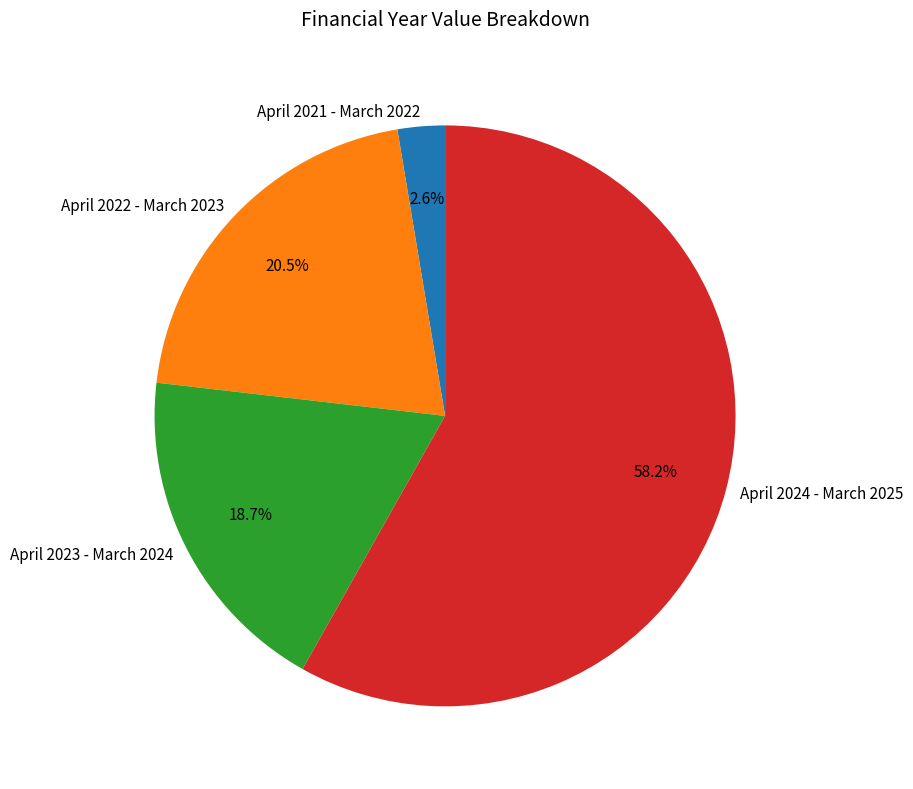

What percentage is the April 2023 - March 2024 slice, to the nearest percent?

19%